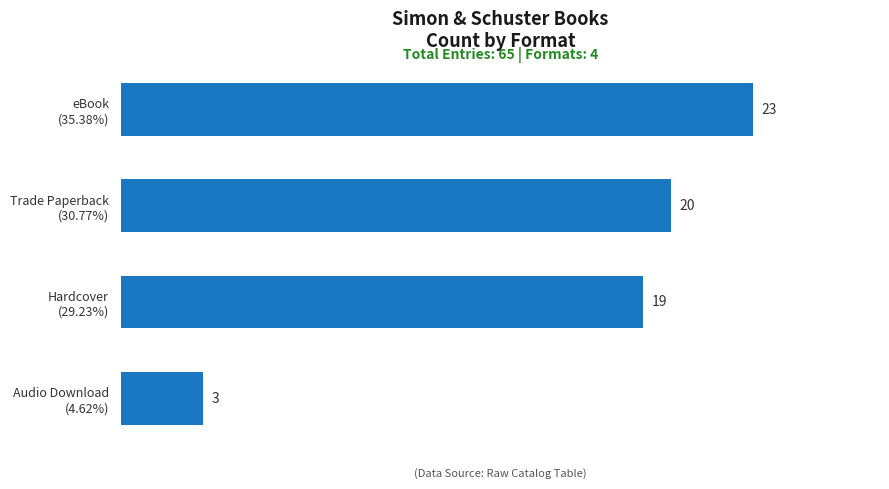

How many data points are less than 20?

2